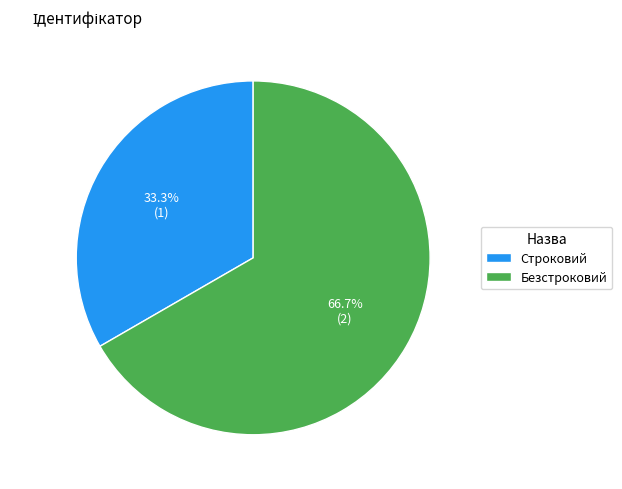

Is it true that Безстроковий is 74% of the pie?

False